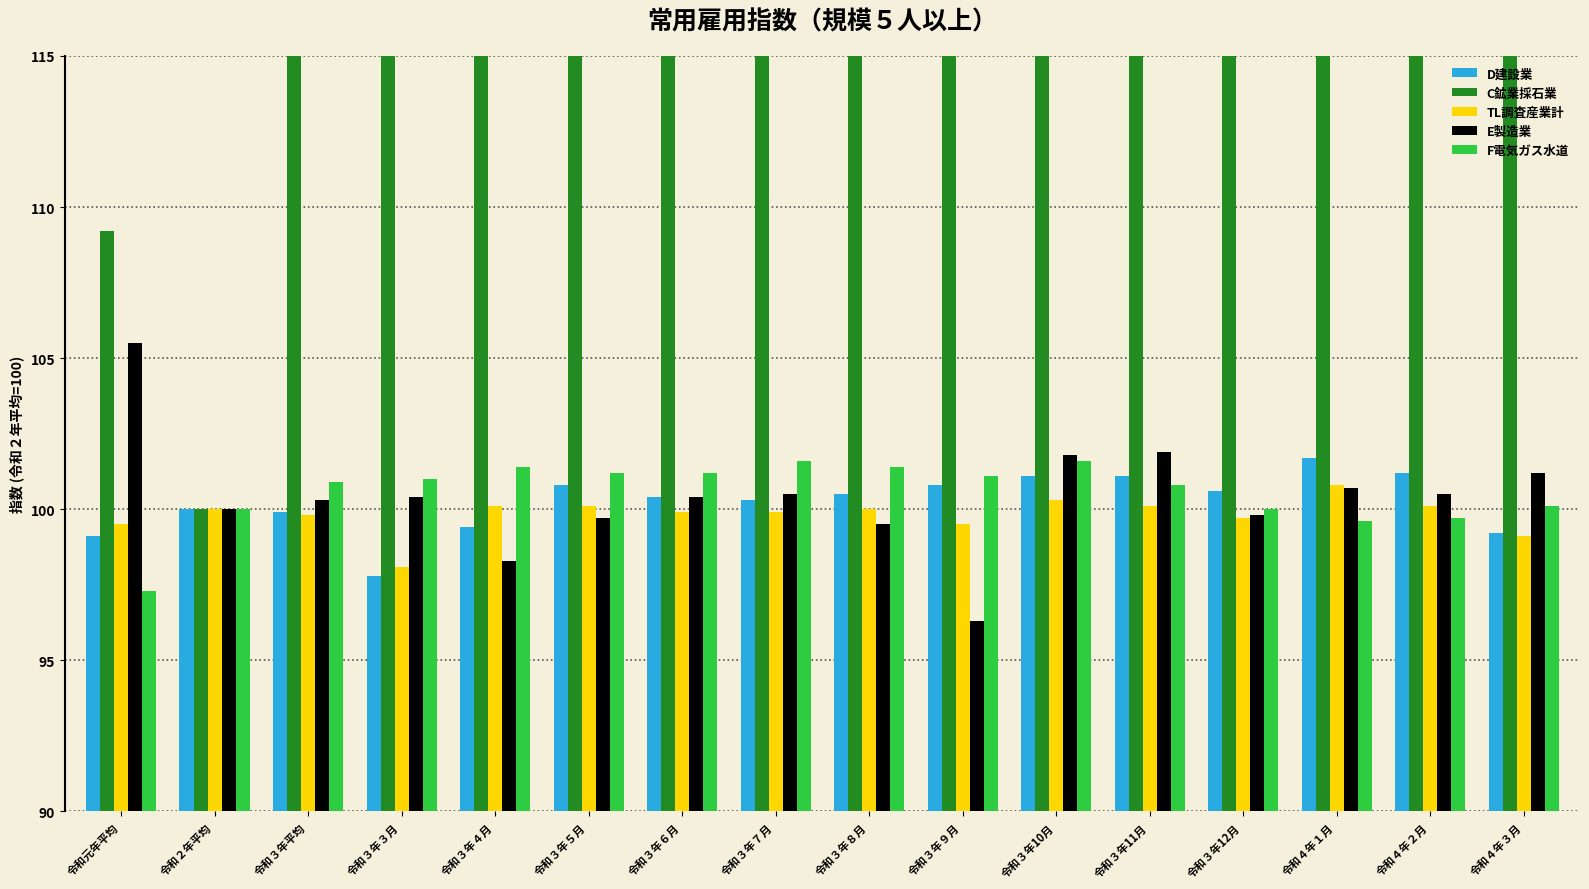

At 令和４年３月, list the series in order from smallest to largest.

TL調査産業計, D建設業, F電気ガス水道, E製造業, C鉱業採石業